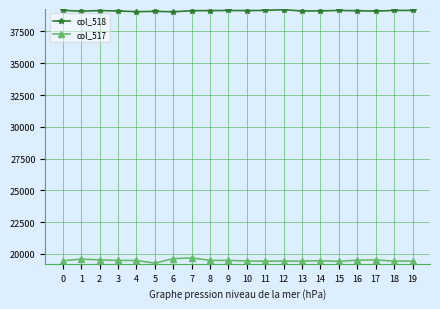

What is the value of the col_518 point at the 4th from the left?

39114